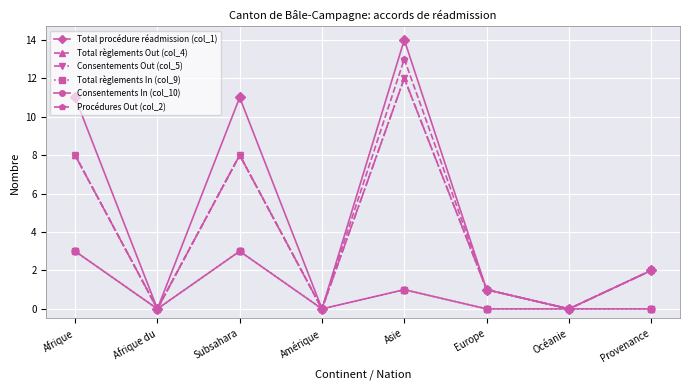

Does the chart have visible grid lines?

Yes